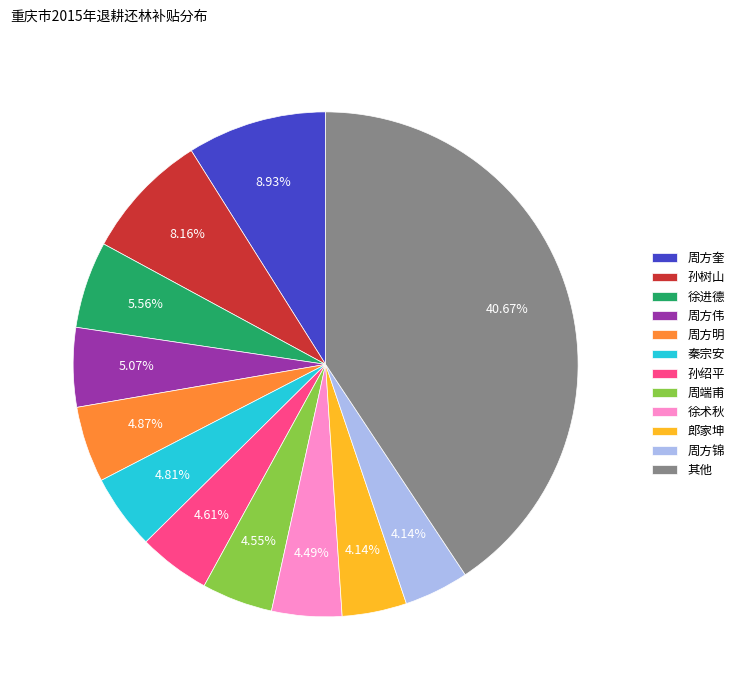

Is the sum of 周方锦 and 徐进德 greater than half?

No